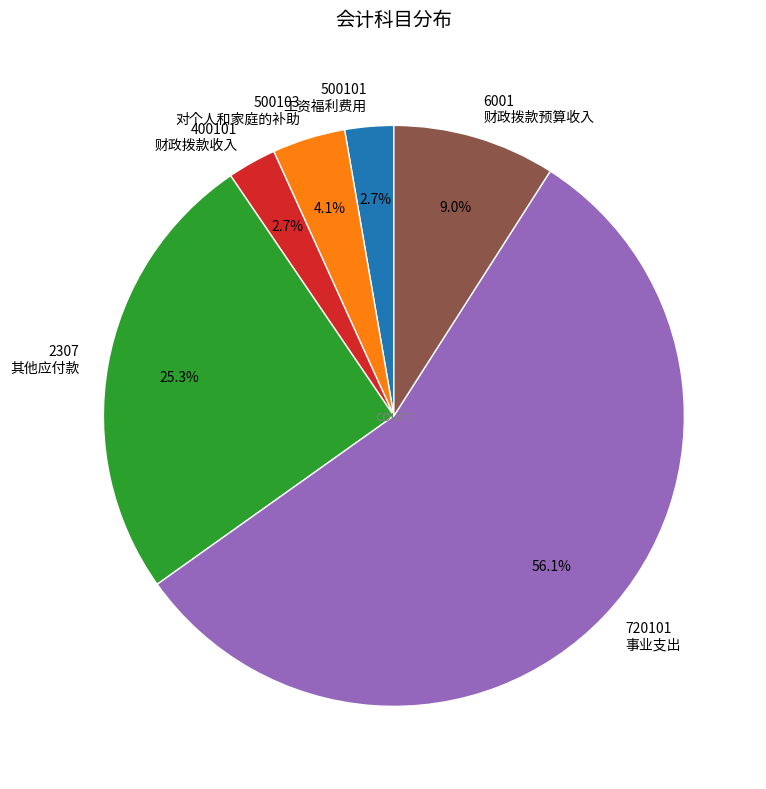

Which slice is the largest?

720101 事业支出